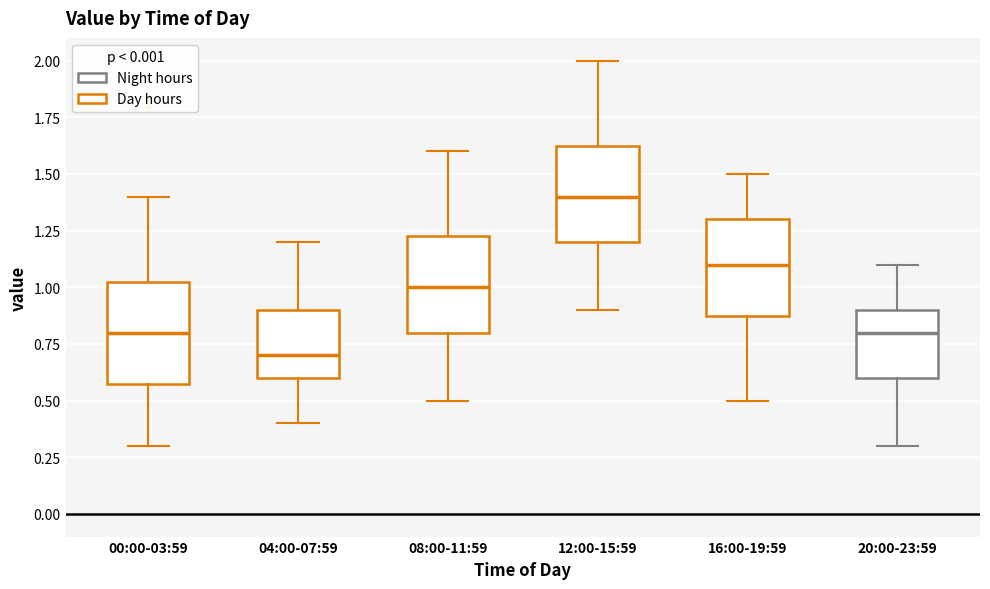

Reading left to right, read every box against the y-axis: the position of its median line, the range the box covers, and the ends of its whiskers. The values are not printed on the chart, so give them approximately, as read against the axis.

00:00-03:59: median 0.80, box 0.60 to 1.05, whiskers 0.30 to 1.40
04:00-07:59: median 0.70, box 0.60 to 0.90, whiskers 0.40 to 1.20
08:00-11:59: median 1.00, box 0.80 to 1.25, whiskers 0.50 to 1.60
12:00-15:59: median 1.40, box 1.20 to 1.65, whiskers 0.90 to 2.00
16:00-19:59: median 1.10, box 0.90 to 1.30, whiskers 0.50 to 1.50
20:00-23:59: median 0.80, box 0.60 to 0.90, whiskers 0.30 to 1.10